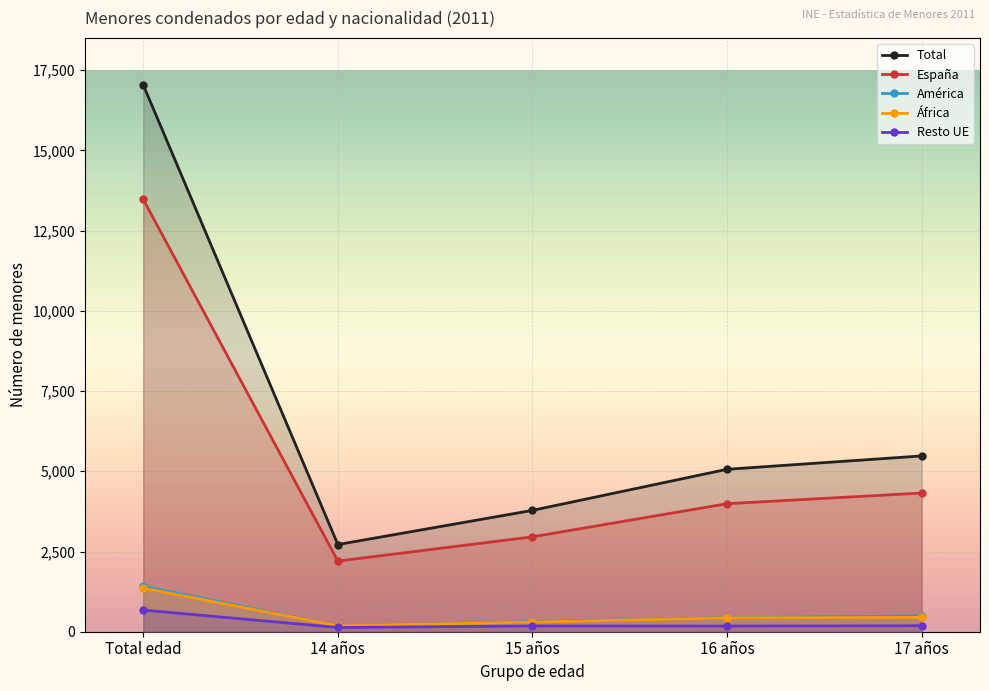

Which category has the highest value across all series?

Total edad